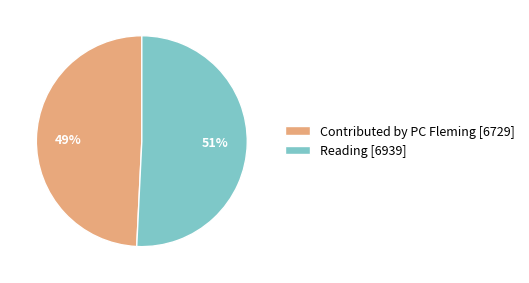

What is the ratio of the value at Reading to the value at Contributed by PC Fleming?

1.0